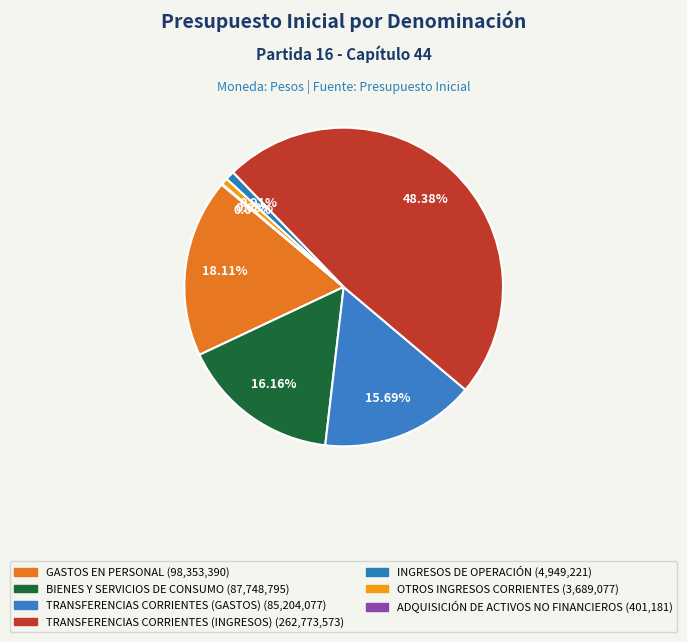

How many segments does this pie chart have?

7